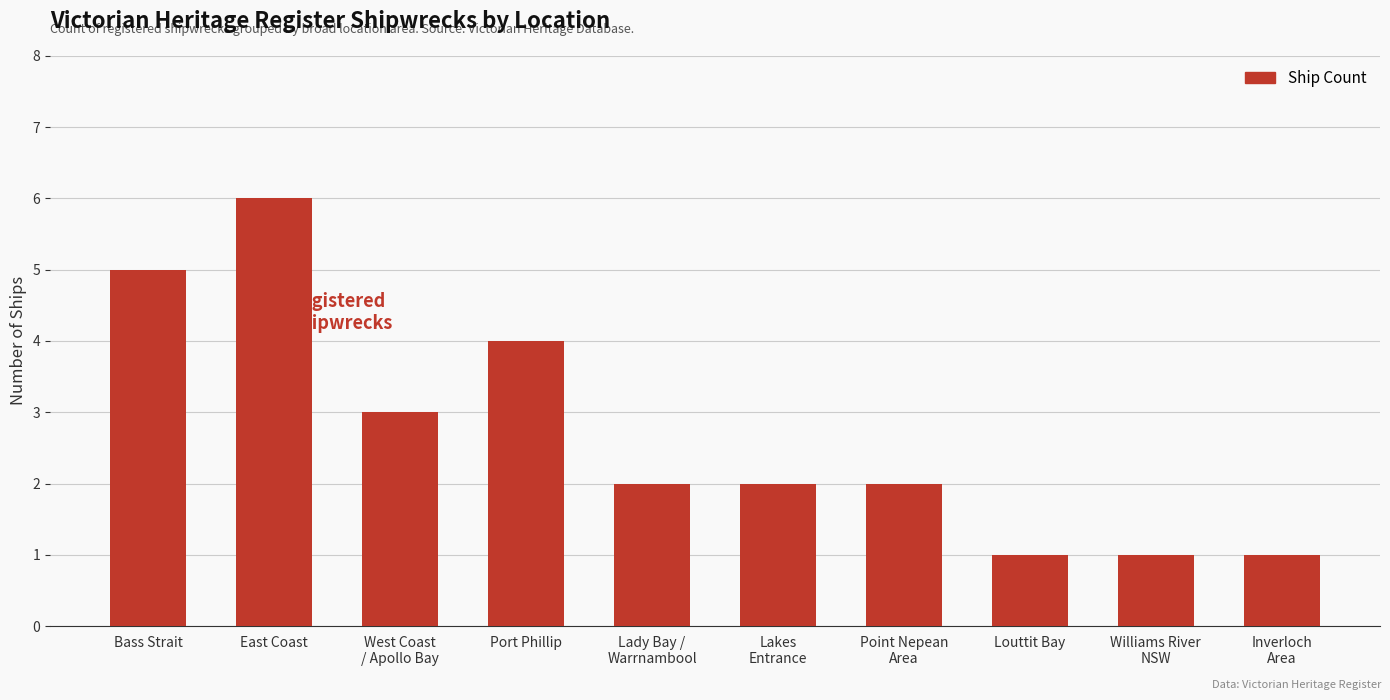

True or false: the data shows 1 at Louttit Bay.

True